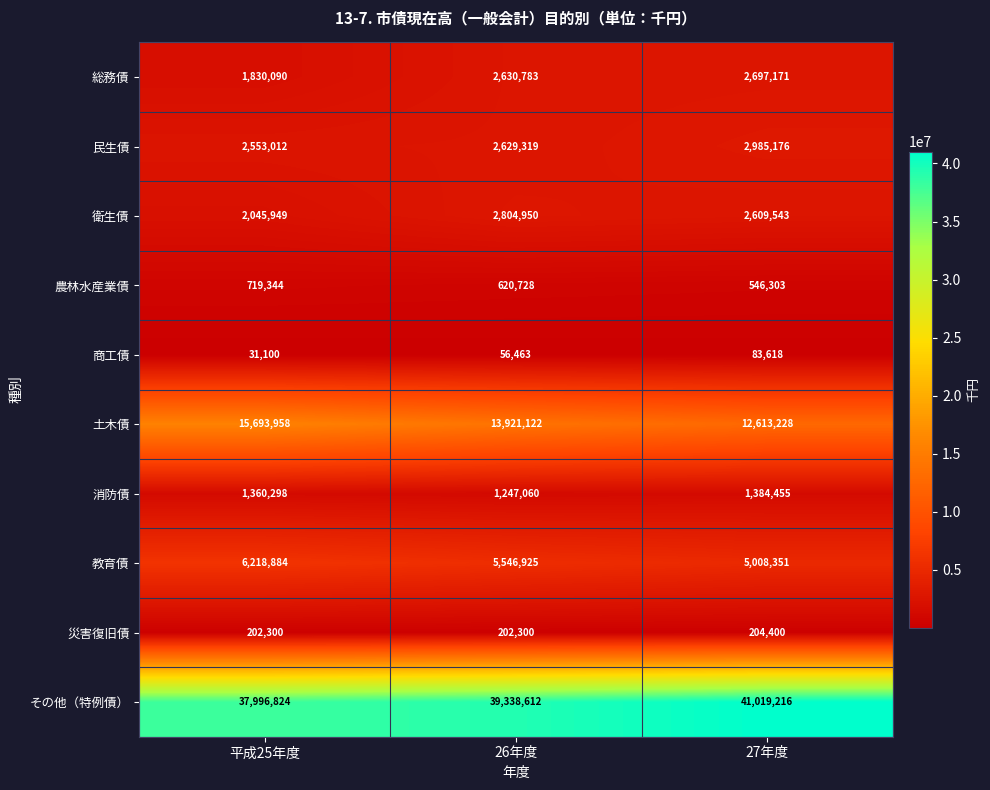

Reading left to right, what are all the values shown in this chart?

総務債: 平成25年度=1830090	26年度=2630783	27年度=2697171
民生債: 平成25年度=2553012	26年度=2629319	27年度=2985176
衛生債: 平成25年度=2045949	26年度=2804950	27年度=2609543
農林水産業債: 平成25年度=719344	26年度=620728	27年度=546303
商工債: 平成25年度=31100	26年度=56463	27年度=83618
土木債: 平成25年度=15693958	26年度=13921122	27年度=12613228
消防債: 平成25年度=1360298	26年度=1247060	27年度=1384455
教育債: 平成25年度=6218884	26年度=5546925	27年度=5008351
災害復旧債: 平成25年度=202300	26年度=202300	27年度=204400
その他（特例債）: 平成25年度=37996824	26年度=39338612	27年度=41019216